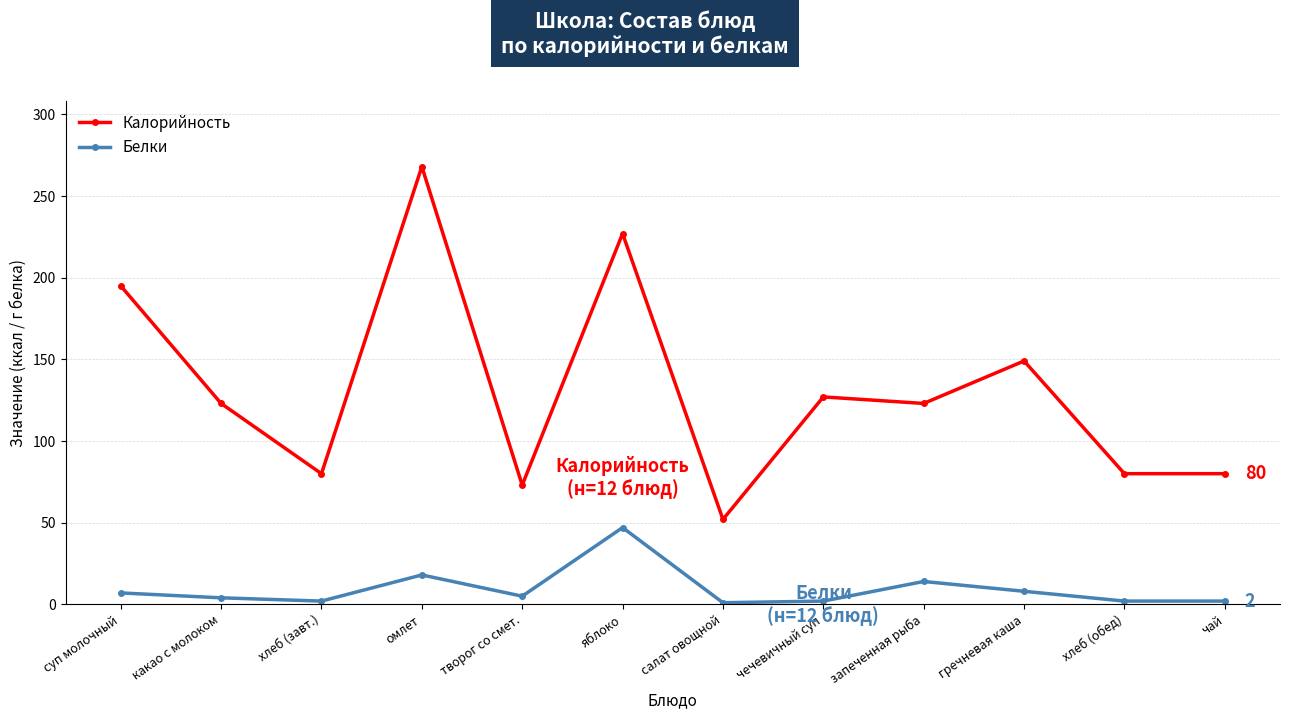

How many lines are shown in the chart?

2